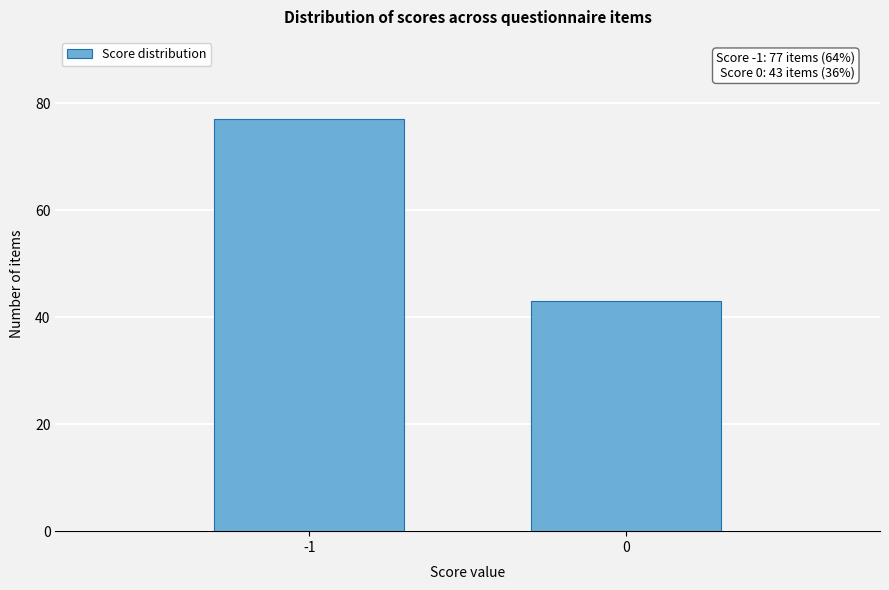

Reading left to right, what are all the values shown in this chart?

77	43